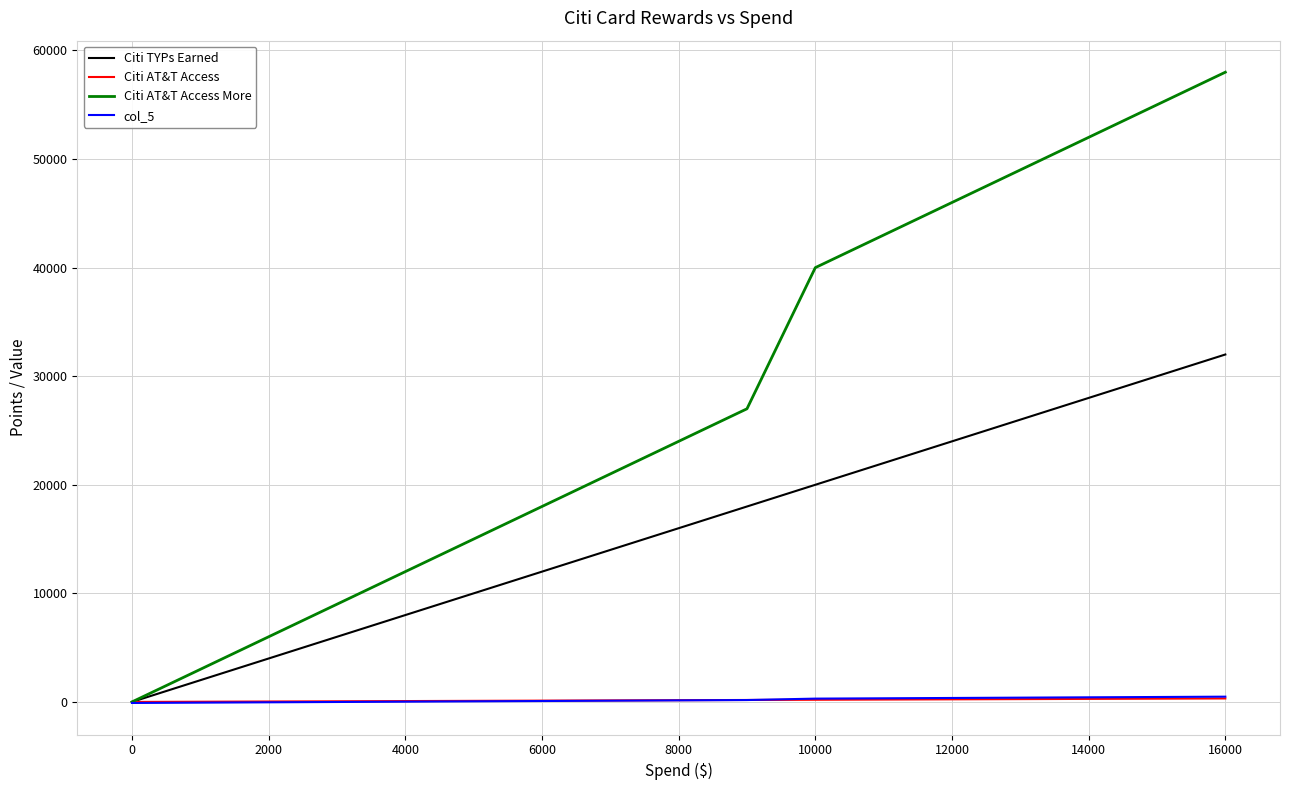

Which series has the largest range (max minus min)?

Citi AT&T Access More